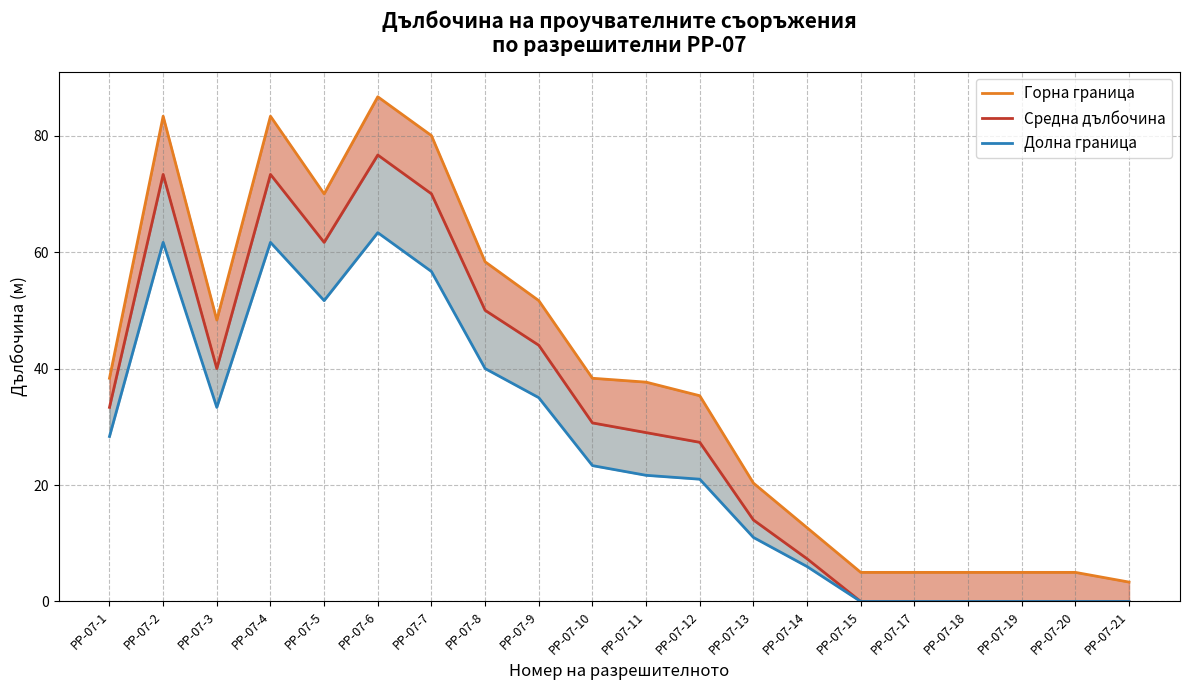

True or false: Горна граница has a value of 86.7 at РР-07-6.

True